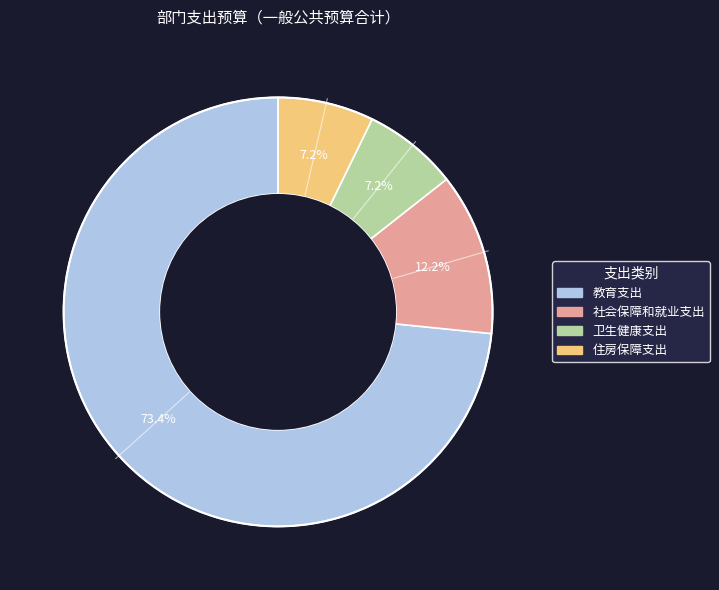

What is the largest slice in the pie chart?

教育支出